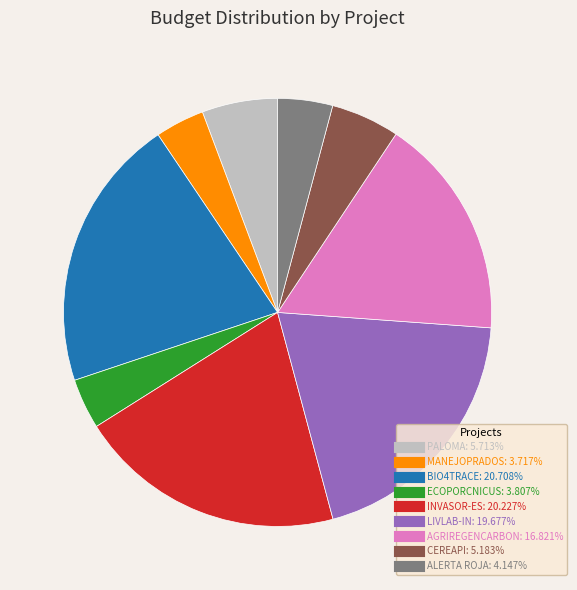

Does any single category account for the majority?

No